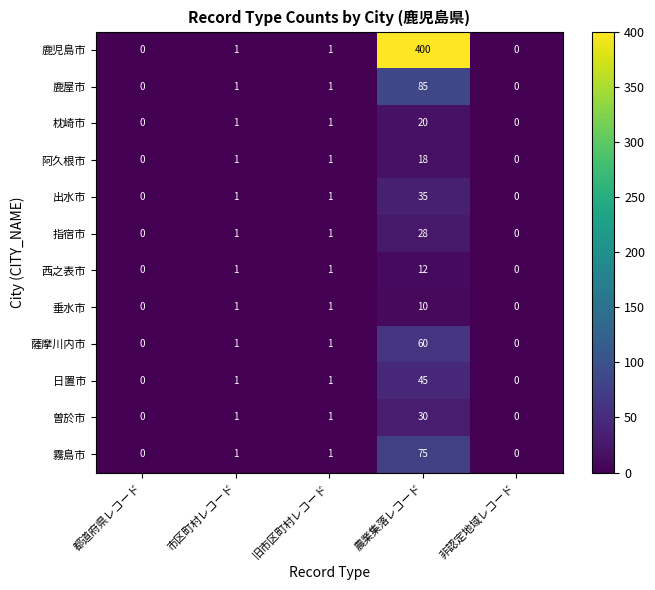

The value of 鹿屋市 at 都道府県レコード is -46. True or false?

False